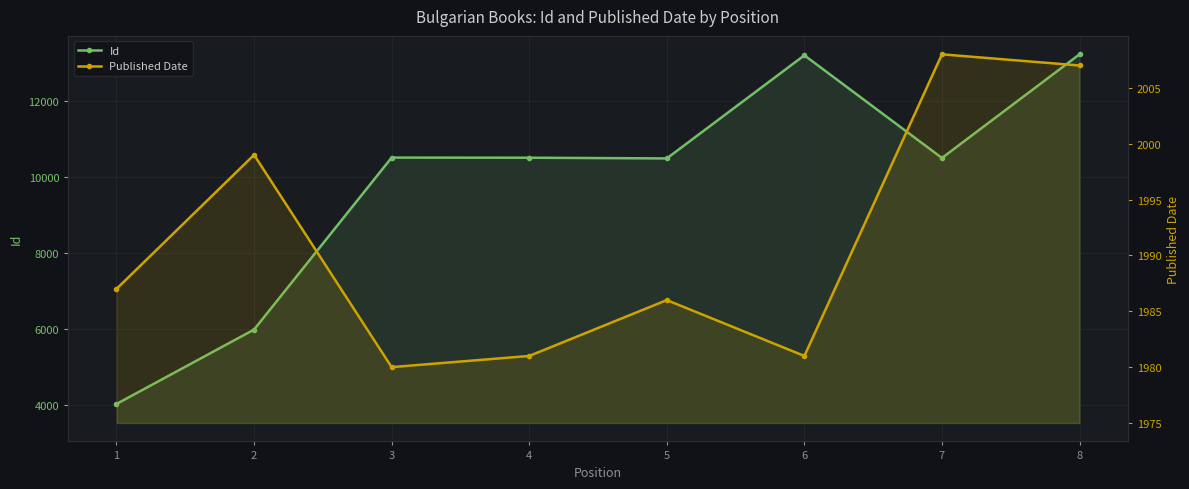

What is the value of the Id point at the 2nd from the left?

5984